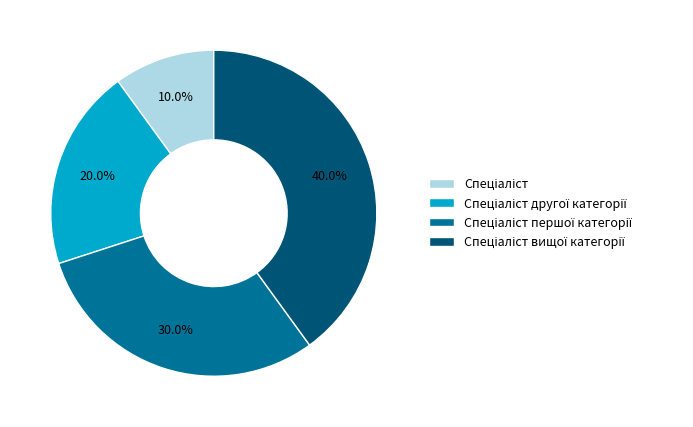

Is there a majority slice in this chart?

No